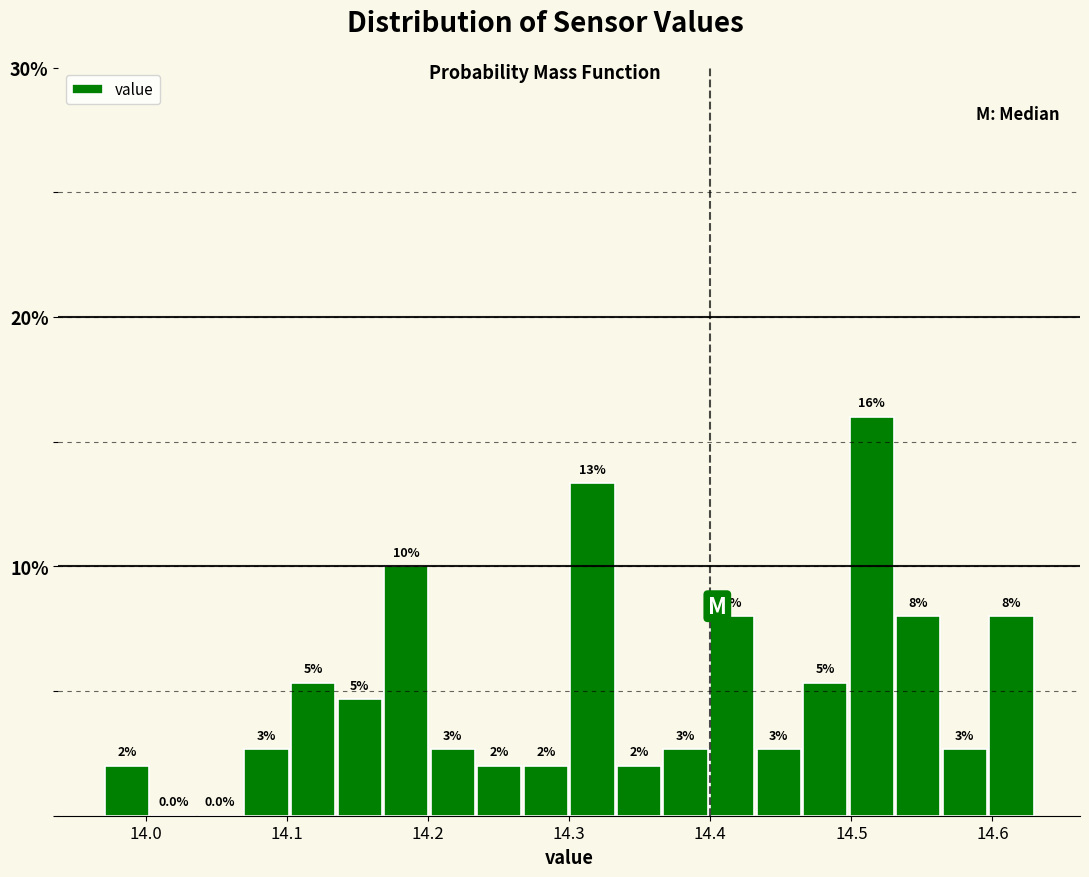

Around what value on the x-axis is the tallest bar? Give the approximate position of its centre, as read against the axis.

14.51